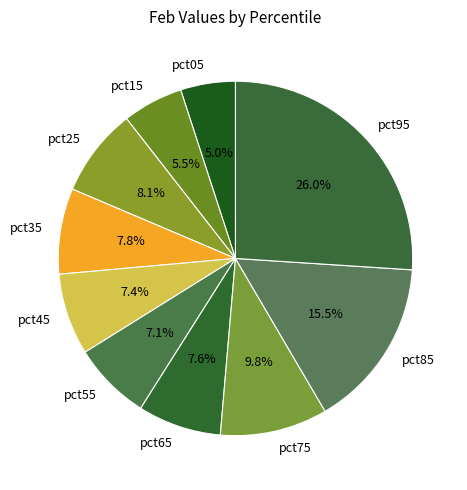

The pct55 slice represents 7% of the pie. True or false?

True